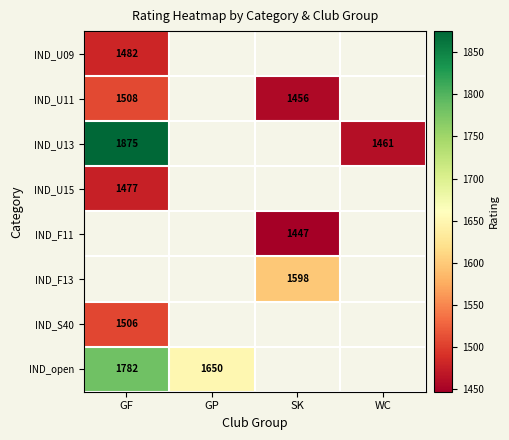

The IND_open series shows 688 at GP. True or false?

False